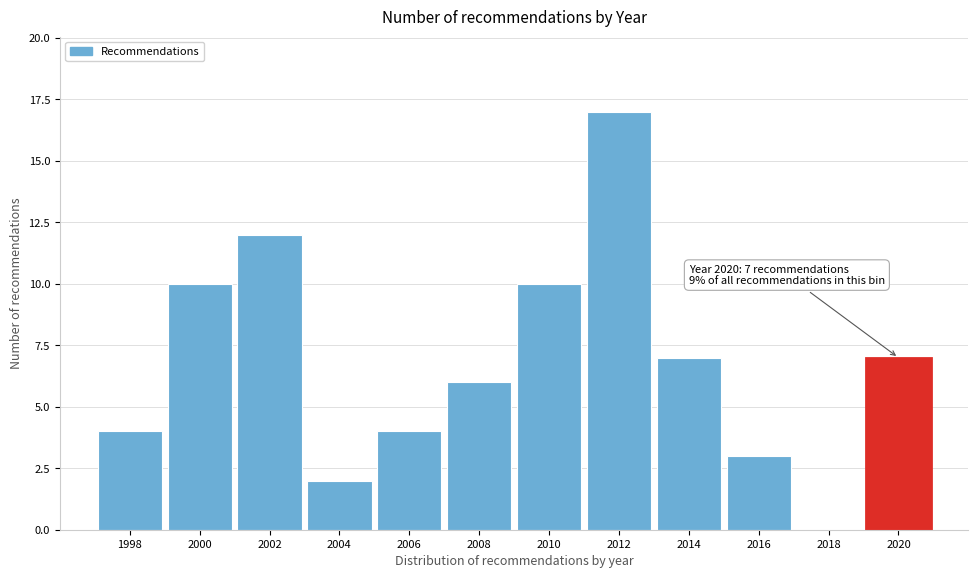

Reading left to right, list all the values displayed in this chart.

1998=4	2000=10	2002=12	2004=2	2006=4	2008=6	2010=10	2012=17	2014=7	2016=3	2018=0	2020=7